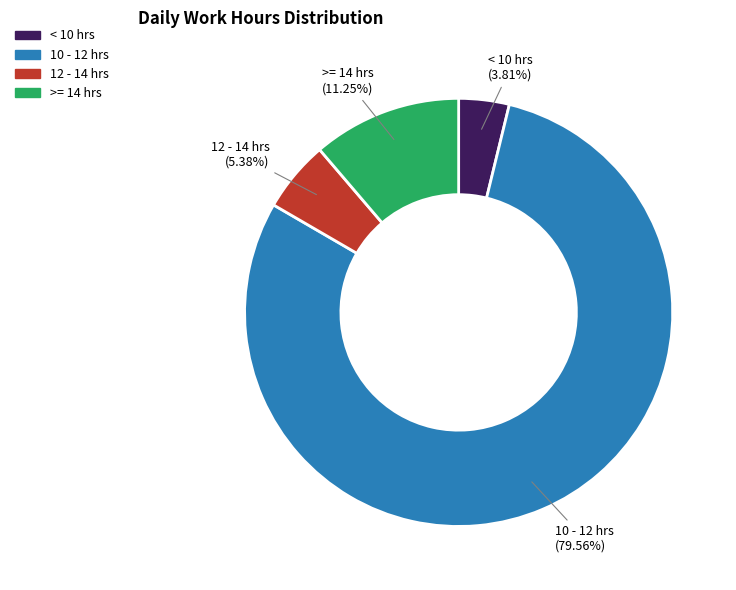

Does any single category account for the majority?

Yes